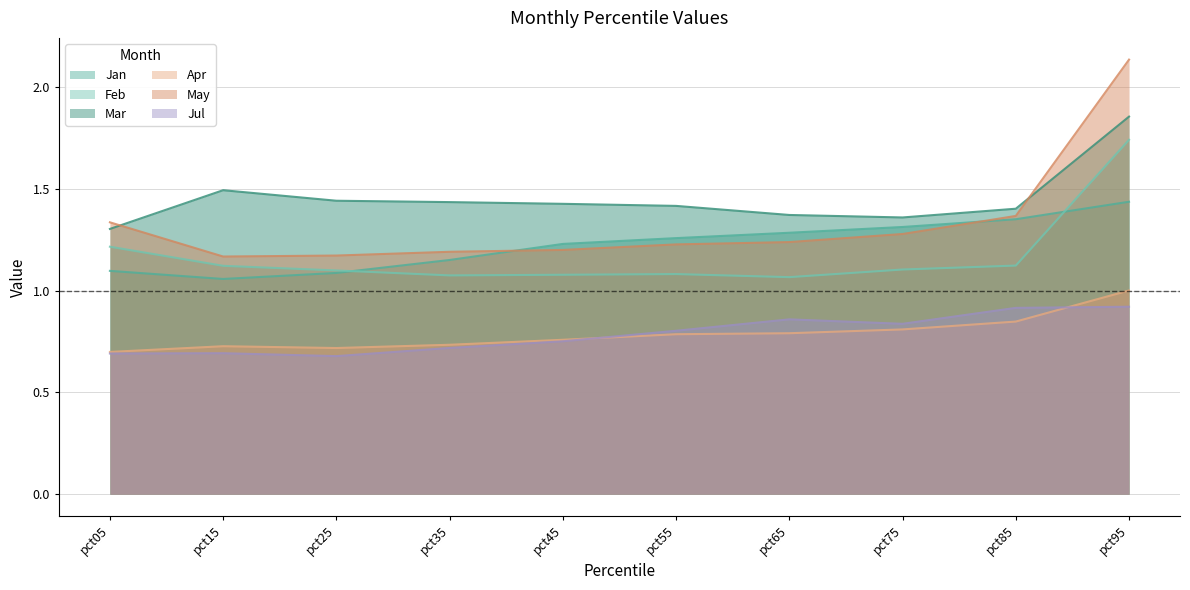

What is the approximate value of May at pct85?

1.4